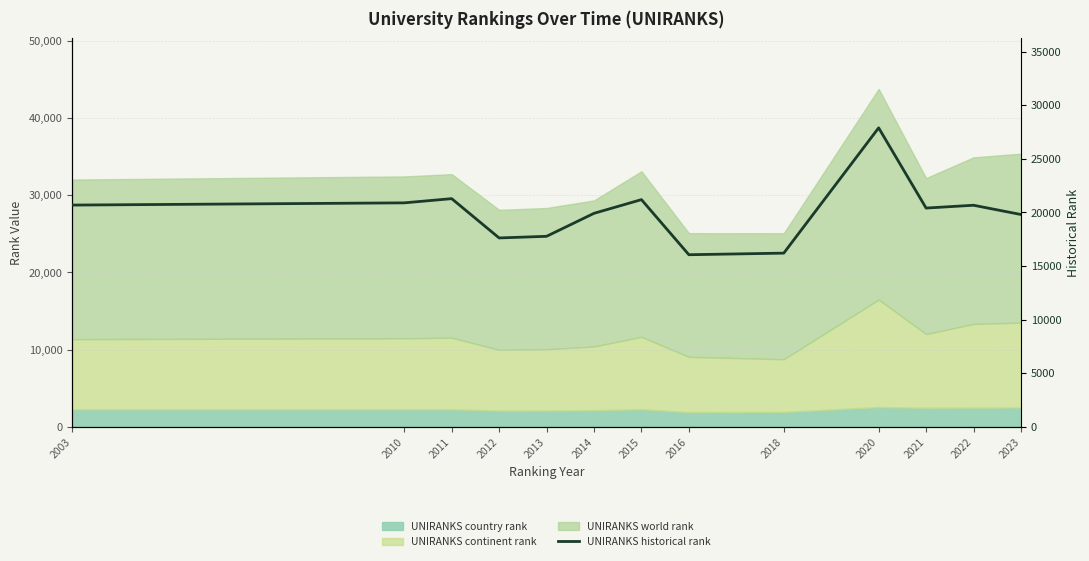

The chart shows a value of 19909.0 at 2014. True or false?

True